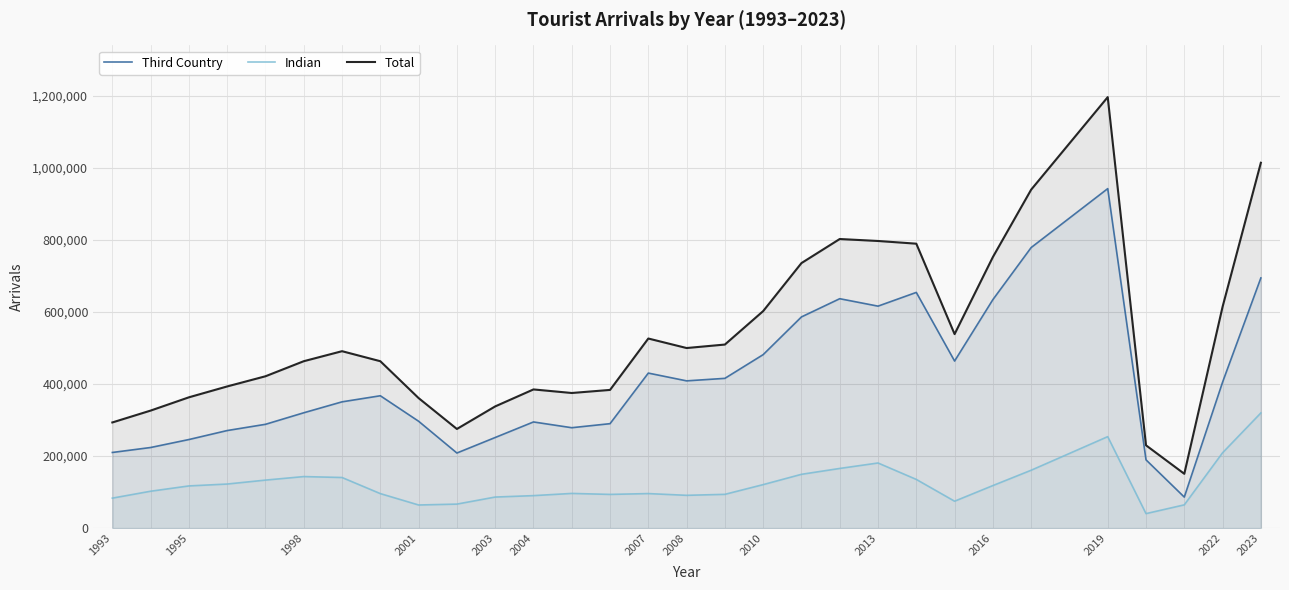

True or false: Third Country and Indian cross at least once.

False